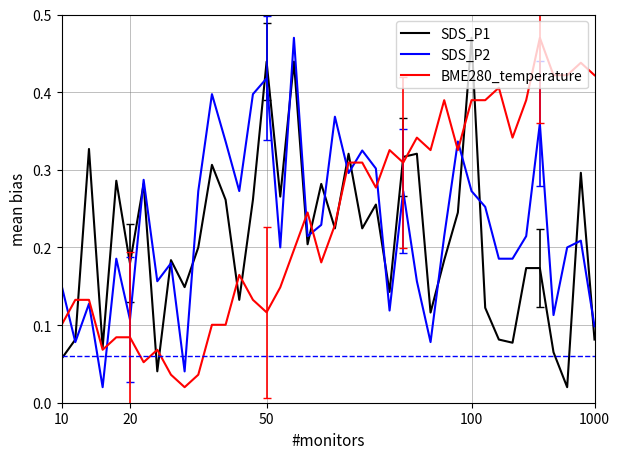

True or false: BME280_temperature and SDS_P2 cross at least once.

True